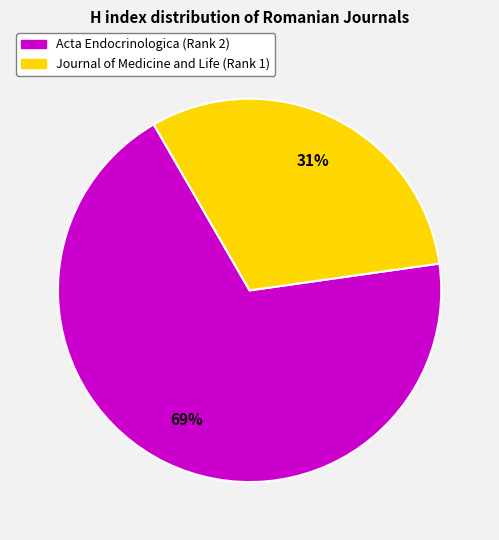

Is there any slice that represents more than half of the pie?

Yes